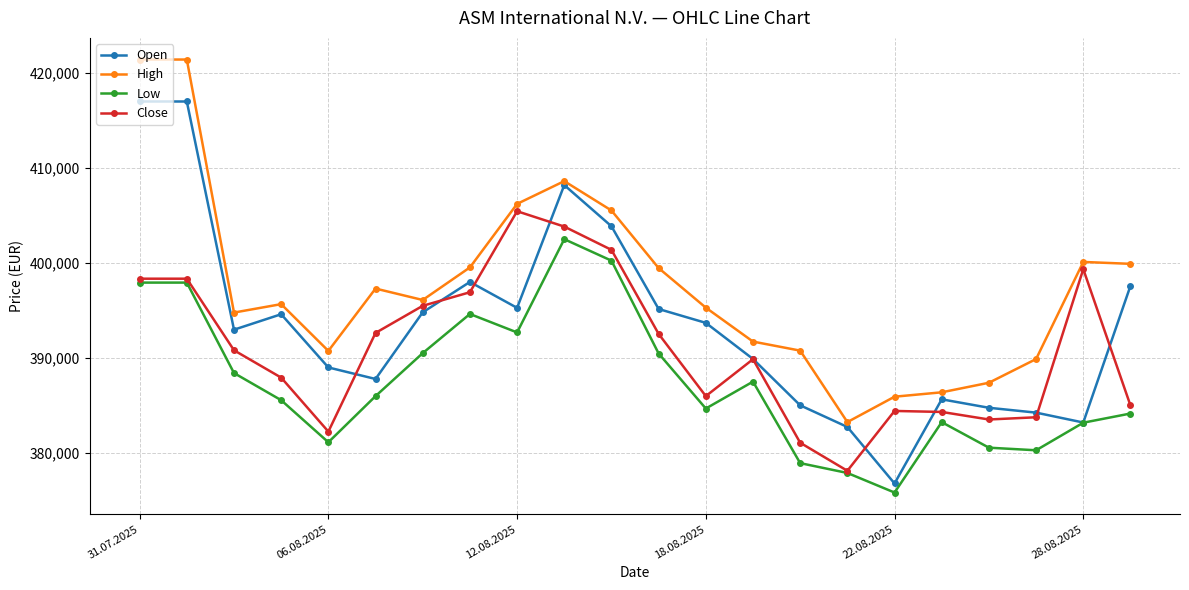

What is the value of the Open point at the 17th from the left?

376751